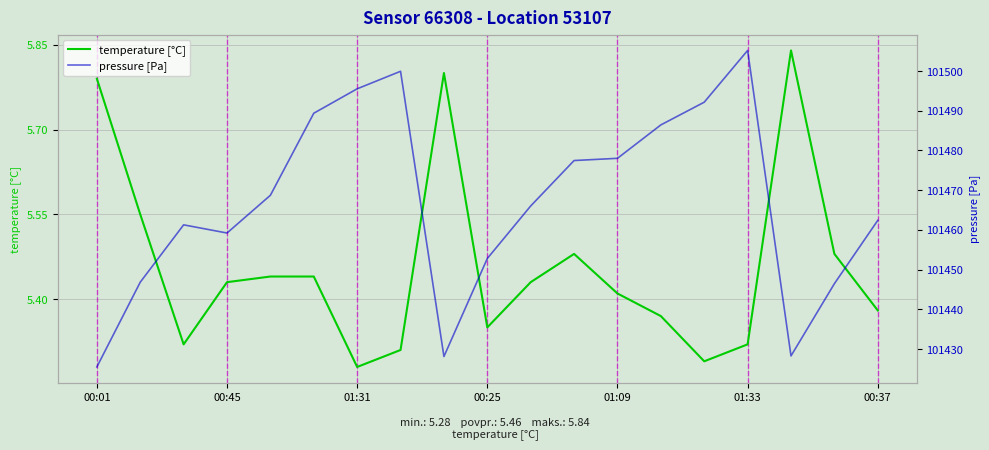

Reading left to right, extract all data points from this chart.

temperature [°C]: 5.8	5.5	5.3	5.4	5.4	5.4	5.3	5.3	5.8	5.3	5.4	5.5	5.4	5.4	5.3	5.3	5.8	5.5	5.4
pressure [Pa]: 101425.5	101446.8	101461.3	101459.2	101468.7	101489.4	101495.5	101499.9	101428.1	101452.8	101466.0	101477.5	101478.0	101486.4	101492.2	101505.2	101428.3	101446.5	101462.4